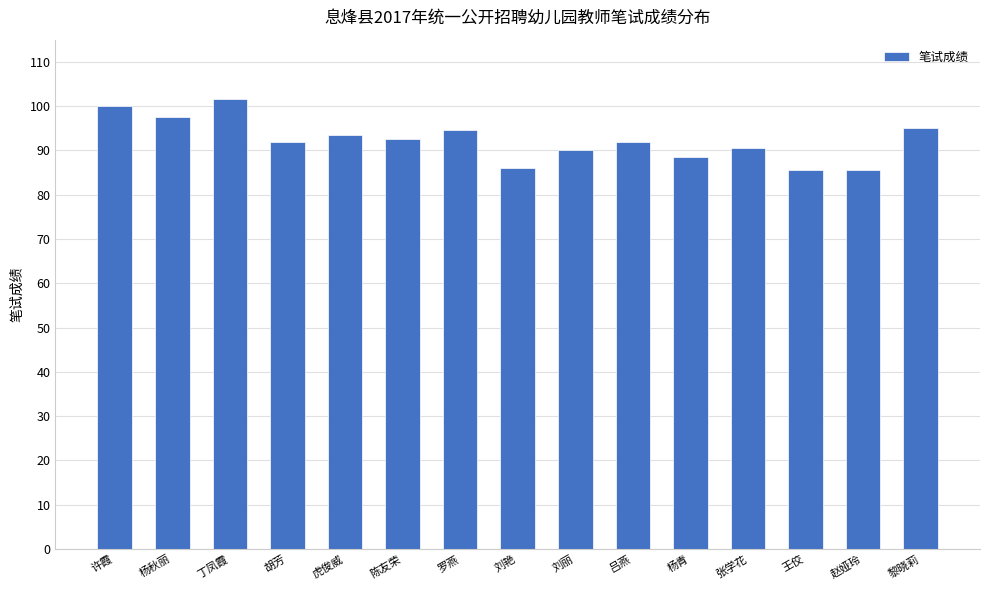

The value at 刘丽 is 90.0. True or false?

True